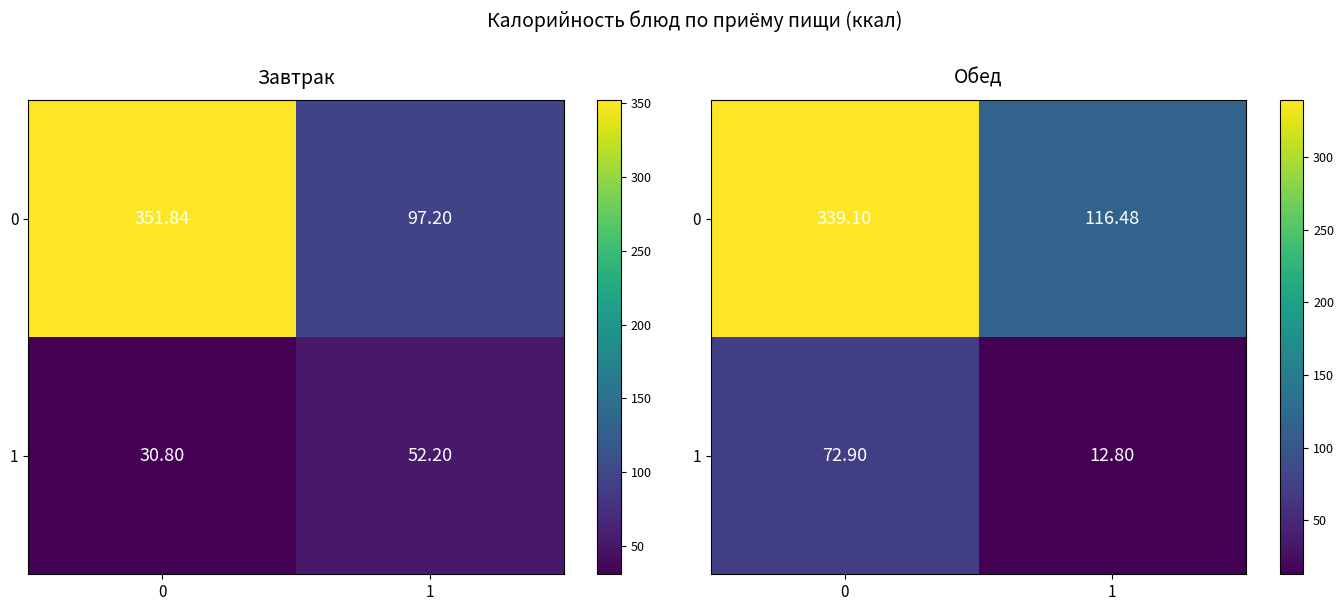

What is the minimum value shown in the chart?

12.8